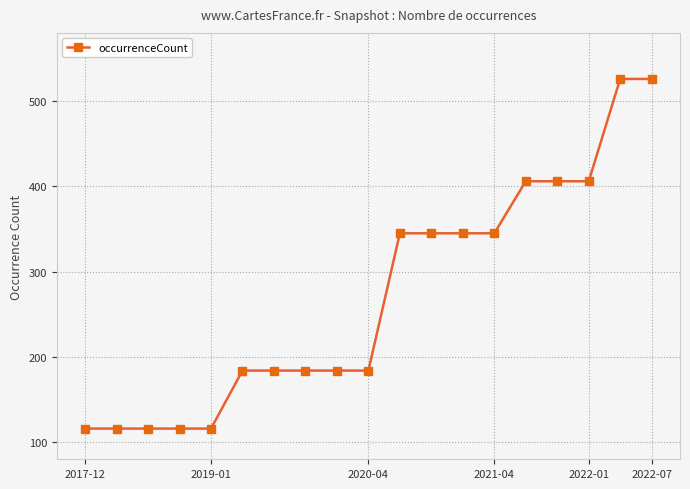

What is the value of the 19th point from the left?

526